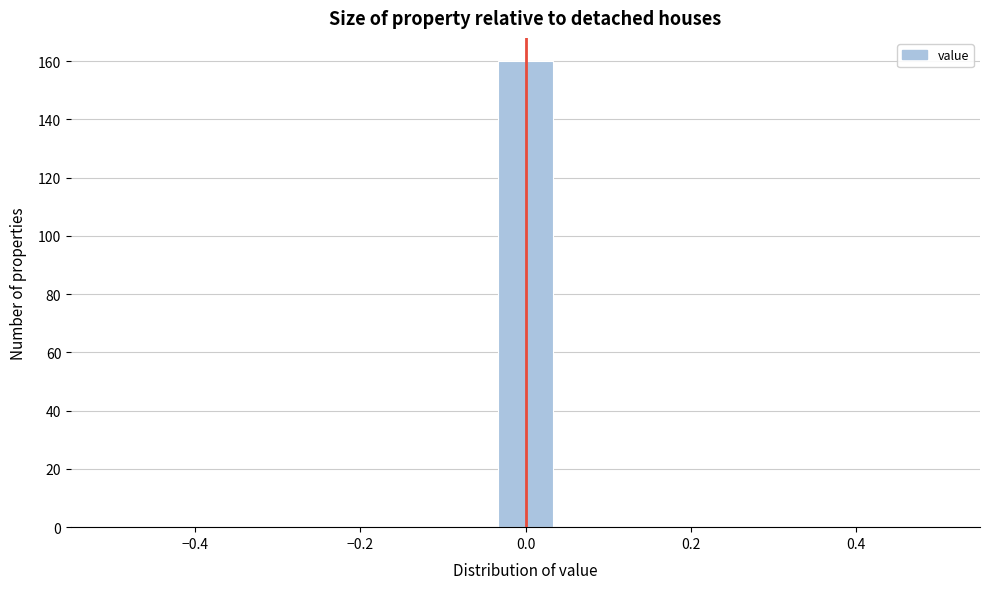

Read against the x-axis, roughly where is the centre of the tallest bar?

0.00